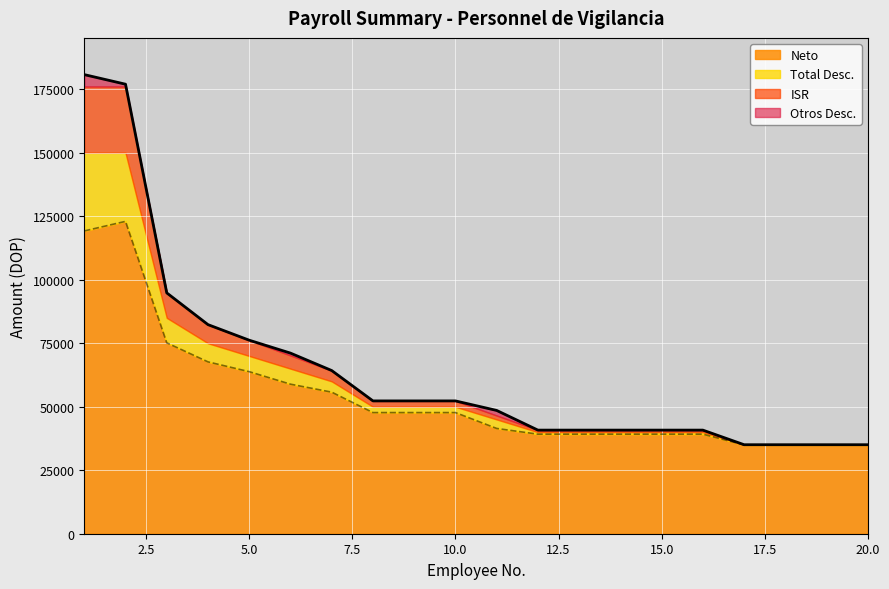

What is the lowest value of the Neto series?

34952.8